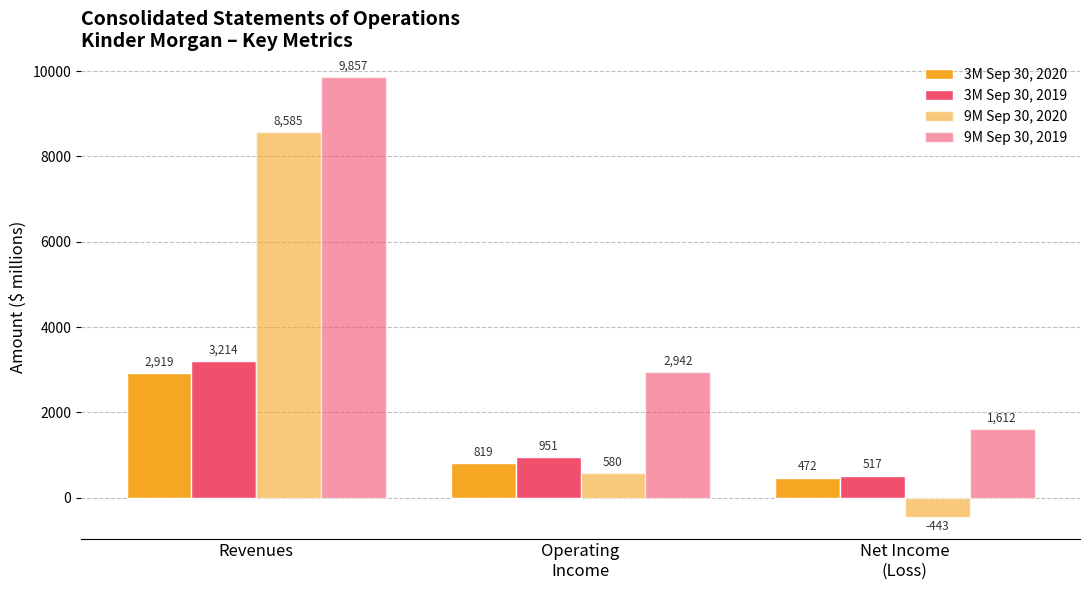

How many 9M Sep 30, 2020 values are between -443 and 8585?

3